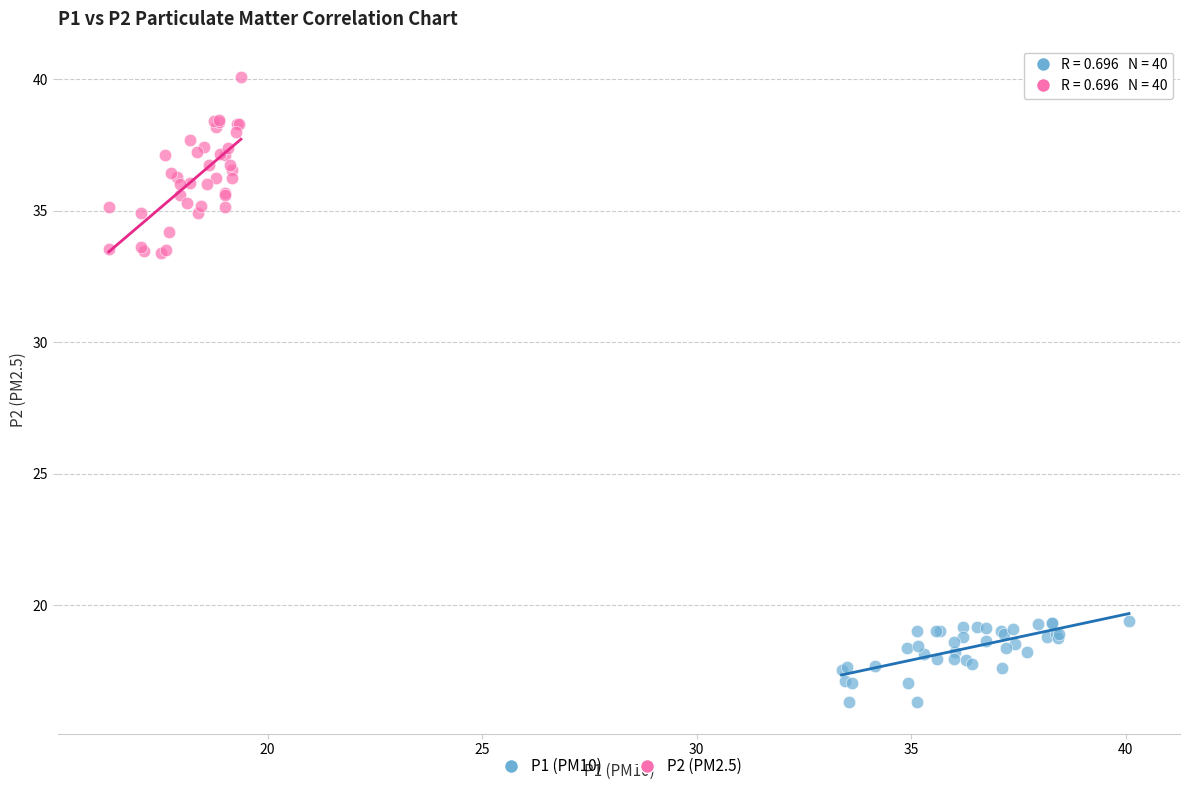

Which series reaches the minimum Y coordinate?

P1 (PM10)